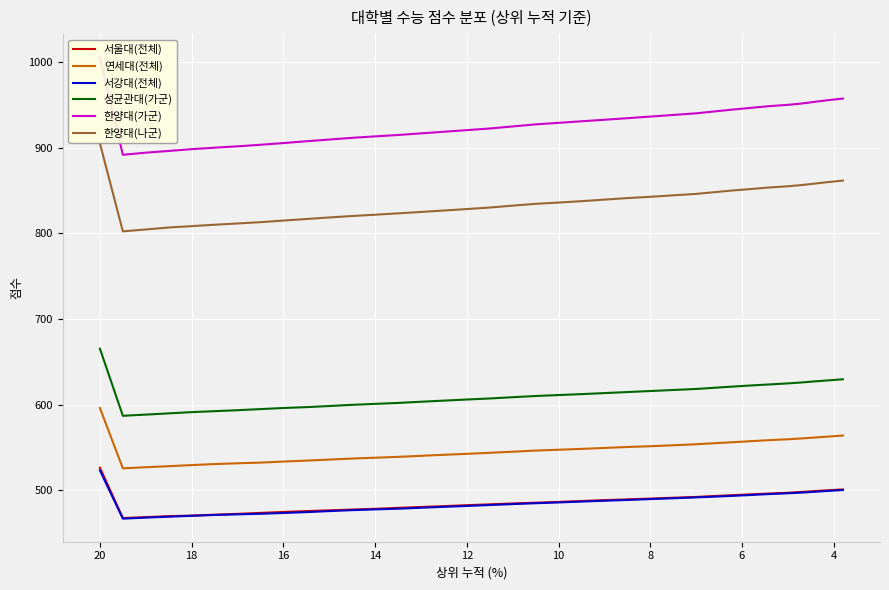

Reading left to right, list all the values displayed in this chart.

서울대(전체): 526.4	467.7	468.8	469.9	470.6	471.6	472.6	473.7	474.8	475.8	476.7	477.6	478.5	479.6	480.6	481.6	482.7	483.7	484.7	485.6	486.5	487.6	488.6	489.5	490.4	491.4	492.3	493.4	494.4	495.4	496.3	497.2	498.2	499.2	500.2	501.1
연세대(전체): 596.0	525.7	527.0	528.2	529.5	530.7	531.6	532.4	533.6	534.7	535.9	537.1	538.1	539.1	540.3	541.5	542.6	543.8	545.1	546.4	547.4	548.4	549.5	550.6	551.5	552.6	553.8	555.0	556.2	557.4	558.6	559.6	560.6	561.7	562.8	564.0
서강대(전체): 523.3	467.0	468.2	469.3	470.3	471.3	472.0	472.7	473.6	474.6	475.8	476.9	477.8	478.6	479.7	480.8	481.8	482.9	484.0	485.0	485.9	486.9	487.9	488.8	489.8	490.8	491.8	492.7	493.6	494.6	495.7	496.6	497.4	498.4	499.4	500.4
성균관대(가군): 665.3	587.0	588.4	589.8	591.3	592.4	593.5	594.8	596.1	597.1	598.4	599.8	600.9	602.0	603.4	604.7	606.0	607.2	608.7	610.1	611.2	612.3	613.5	614.7	615.9	617.1	618.3	619.7	621.1	622.4	623.6	624.8	625.9	627.2	628.4	629.6
한양대(가군): 1005.4	891.5	894.0	896.0	898.1	899.8	901.4	903.2	905.2	907.3	909.3	911.3	913.0	914.6	916.5	918.4	920.3	922.2	924.6	927.0	928.8	930.6	932.4	934.2	936.1	938.0	939.9	942.1	944.3	946.3	948.3	949.8	951.3	953.4	955.4	957.1
한양대(나군): 904.8	802.2	804.4	806.7	808.3	809.9	811.4	812.9	814.8	816.6	818.4	820.1	821.6	823.2	824.8	826.5	828.2	830.0	832.2	834.3	835.8	837.4	839.2	841.0	842.5	844.2	845.9	847.9	849.9	851.6	853.4	854.8	856.2	858.0	859.8	861.4